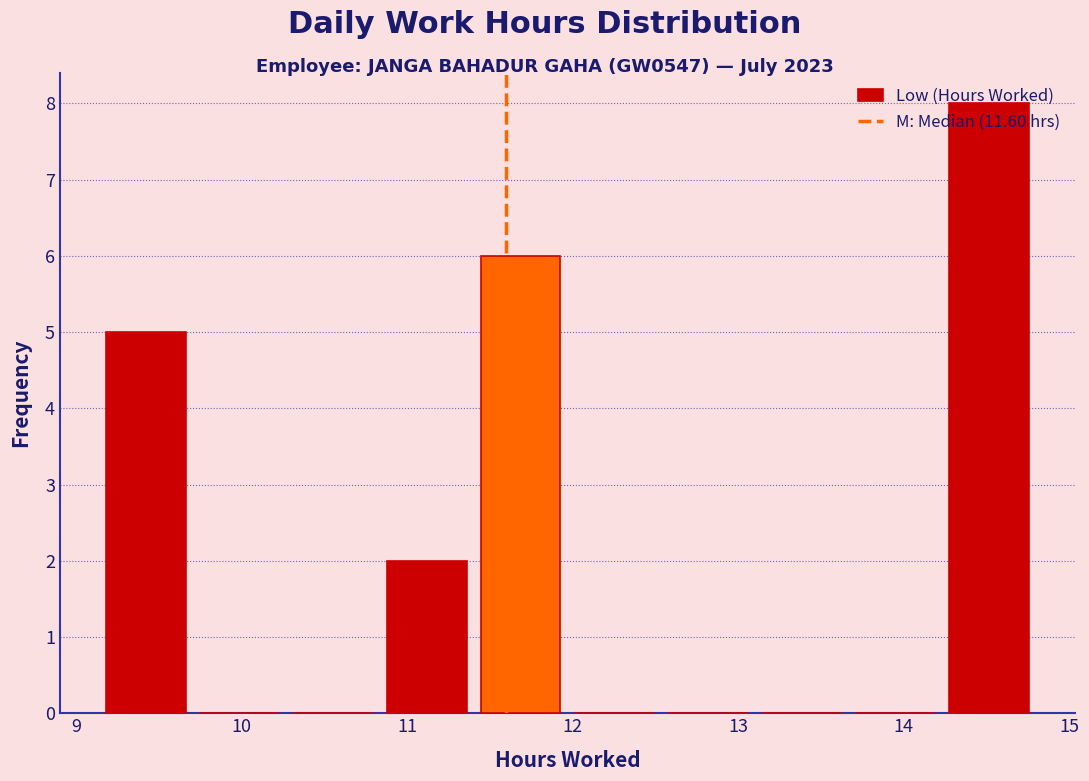

Reading left to right, transcribe this chart: for each bar, give the range it covers on the x-axis and its height. Neither the bar edges nor the heights are printed on the chart, so give them approximately, as read against the axes.

9.1 to 9.7: 5
9.7 to 10.3: 0
10.3 to 10.8: 0
10.8 to 11.4: 2
11.4 to 12.0: 6
12.0 to 12.5: 0
12.5 to 13.1: 0
13.1 to 13.7: 0
13.7 to 14.2: 0
14.2 to 14.8: 8